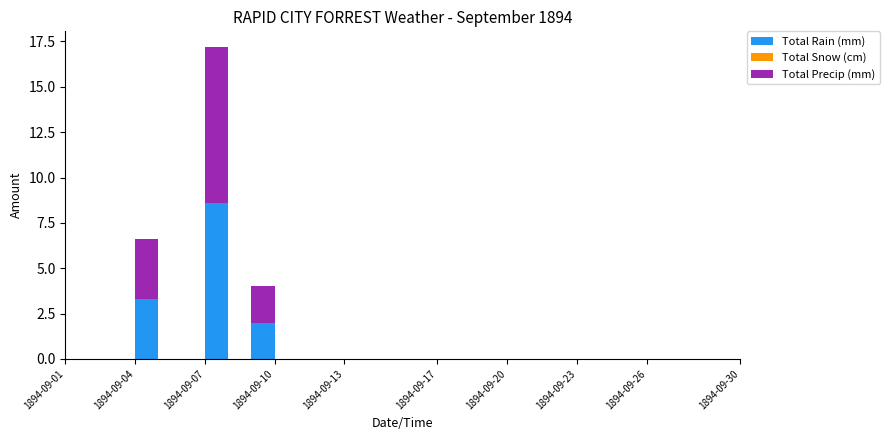

Reading left to right, what are all the values shown in this chart?

Total Rain (mm): 1894-09-01=0.0	1894-09-02=0.0	1894-09-03=0.0	1894-09-04=3.3	1894-09-05=0.0	1894-09-06=0.0	1894-09-07=8.6	1894-09-08=0.0	1894-09-09=2.0	1894-09-10=0.0	1894-09-11=0.0	1894-09-12=0.0	1894-09-13=0.0	1894-09-14=0.0	1894-09-15=0.0	1894-09-16=0.0	1894-09-17=0.0	1894-09-18=0.0	1894-09-19=0.0	1894-09-20=0.0	1894-09-21=0.0	1894-09-22=0.0	1894-09-23=0.0	1894-09-24=0.0	1894-09-25=0.0	1894-09-26=0.0	1894-09-27=0.0	1894-09-28=0.0	1894-09-29=0.0	1894-09-30=0.0
Total Snow (cm): 1894-09-01=0.0	1894-09-02=0.0	1894-09-03=0.0	1894-09-04=0.0	1894-09-05=0.0	1894-09-06=0.0	1894-09-07=0.0	1894-09-08=0.0	1894-09-09=0.0	1894-09-10=0.0	1894-09-11=0.0	1894-09-12=0.0	1894-09-13=0.0	1894-09-14=0.0	1894-09-15=0.0	1894-09-16=0.0	1894-09-17=0.0	1894-09-18=0.0	1894-09-19=0.0	1894-09-20=0.0	1894-09-21=0.0	1894-09-22=0.0	1894-09-23=0.0	1894-09-24=0.0	1894-09-25=0.0	1894-09-26=0.0	1894-09-27=0.0	1894-09-28=0.0	1894-09-29=0.0	1894-09-30=0.0
Total Precip (mm): 1894-09-01=0.0	1894-09-02=0.0	1894-09-03=0.0	1894-09-04=3.3	1894-09-05=0.0	1894-09-06=0.0	1894-09-07=8.6	1894-09-08=0.0	1894-09-09=2.0	1894-09-10=0.0	1894-09-11=0.0	1894-09-12=0.0	1894-09-13=0.0	1894-09-14=0.0	1894-09-15=0.0	1894-09-16=0.0	1894-09-17=0.0	1894-09-18=0.0	1894-09-19=0.0	1894-09-20=0.0	1894-09-21=0.0	1894-09-22=0.0	1894-09-23=0.0	1894-09-24=0.0	1894-09-25=0.0	1894-09-26=0.0	1894-09-27=0.0	1894-09-28=0.0	1894-09-29=0.0	1894-09-30=0.0